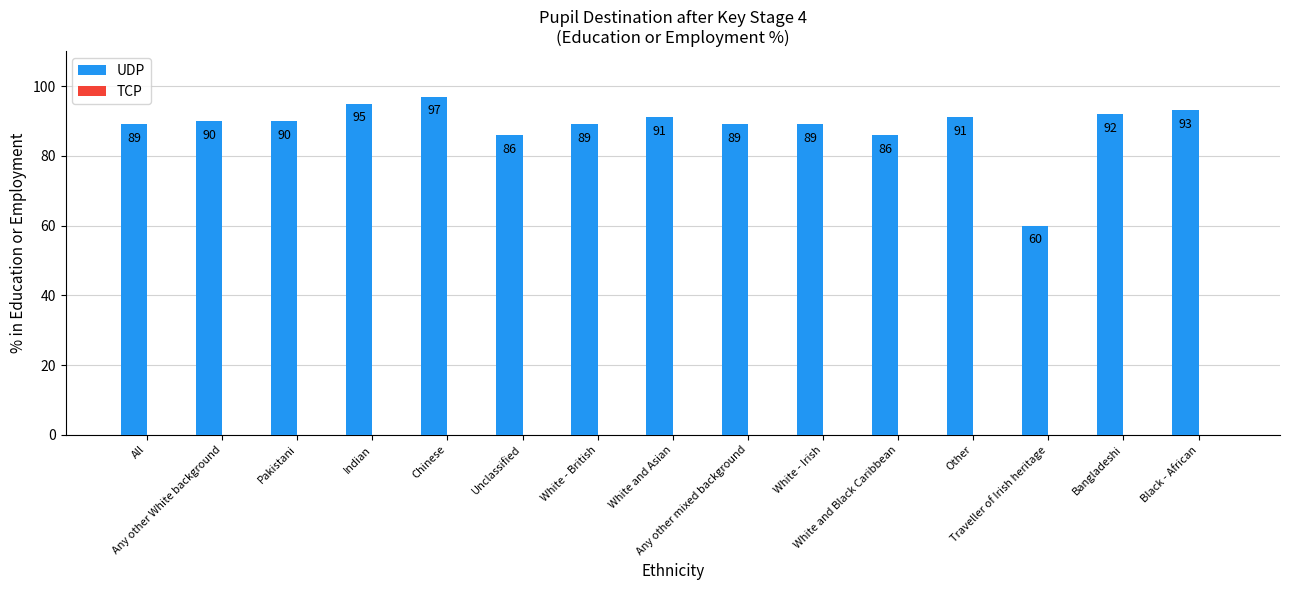

What is the difference between the maximum and minimum values?

37